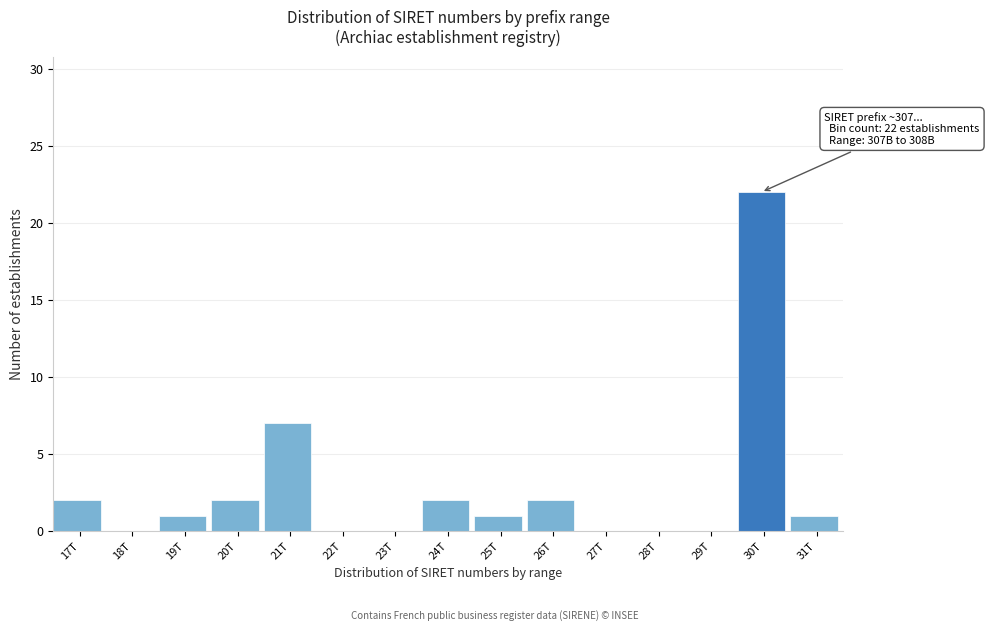

Reading right to left, extract all data points from this chart.

31T=1	30T=22	29T=0	28T=0	27T=0	26T=2	25T=1	24T=2	23T=0	22T=0	21T=7	20T=2	19T=1	18T=0	17T=2